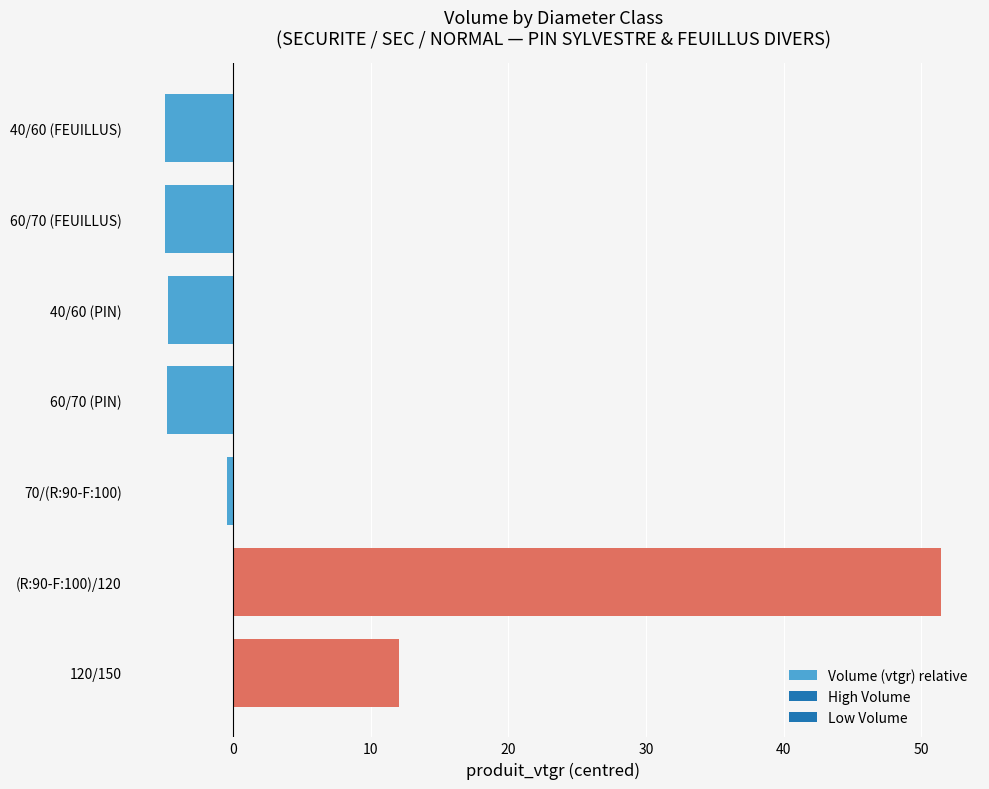

What is the greatest value displayed?

51.4